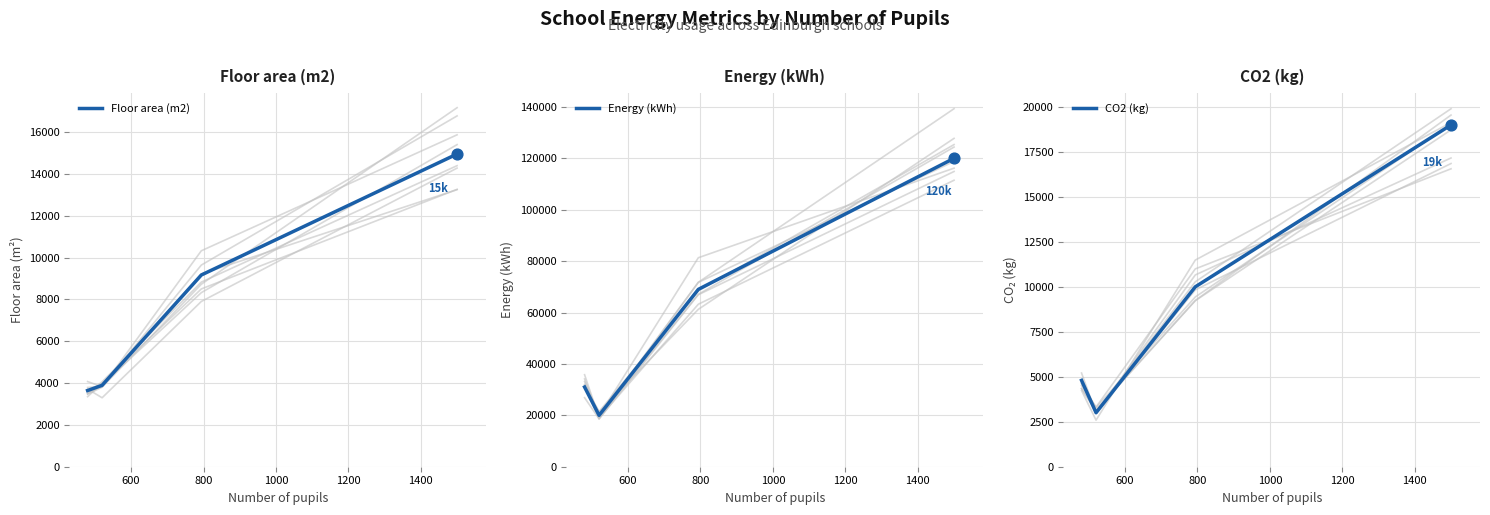

True or false: Floor area (m2) has more than 2 interior local peaks.

False